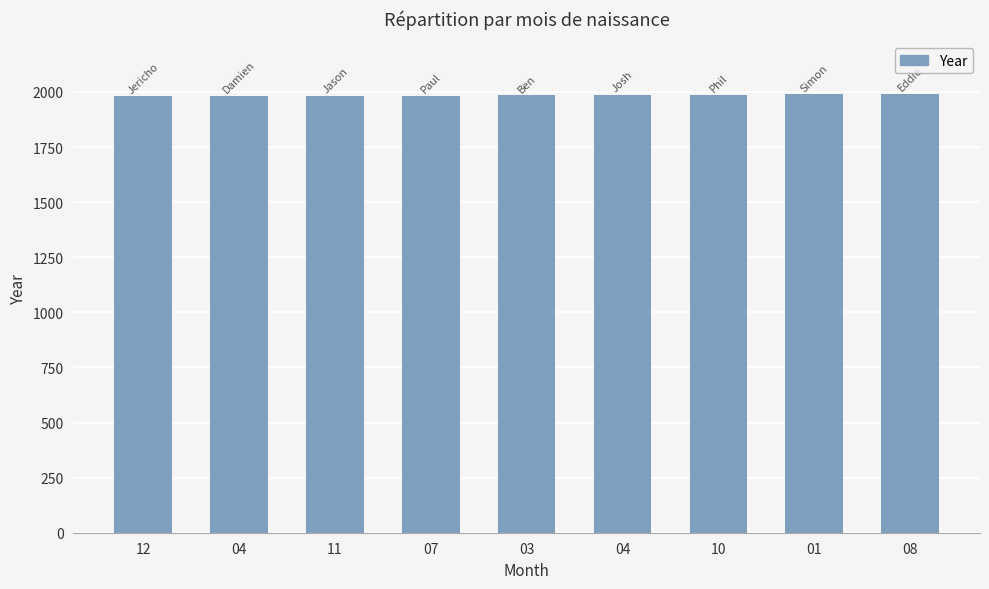

Is it true that the value at 01 is 1990?

True